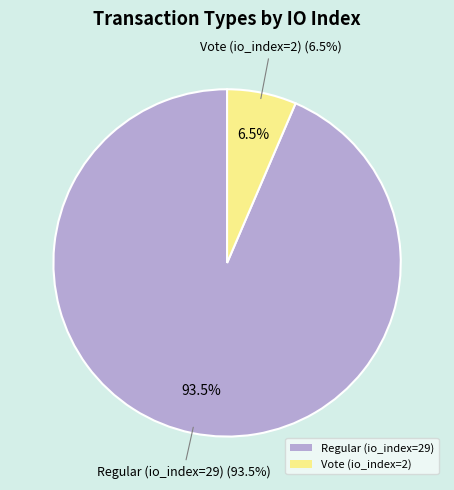

Which category accounts for the majority?

Regular (io_index=29)